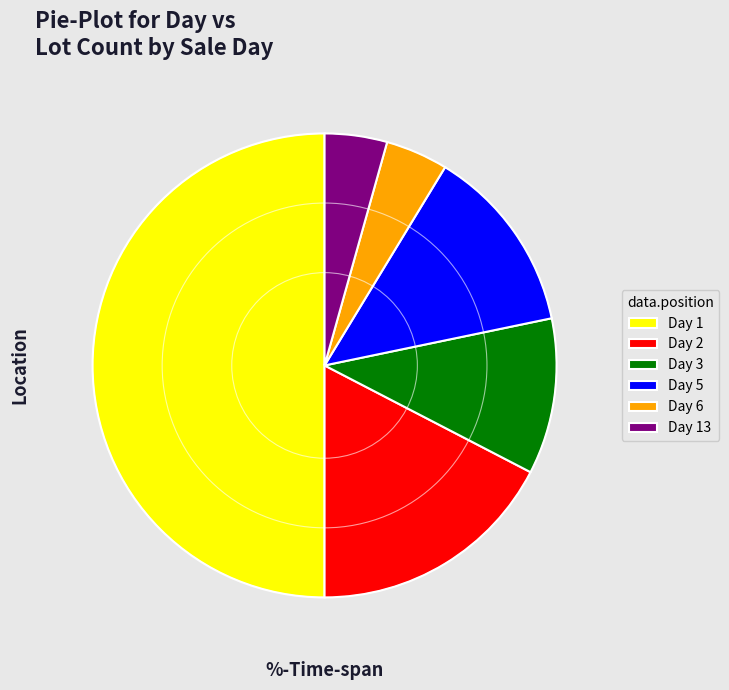

True or false: Day 5 accounts for 24% of the total.

False